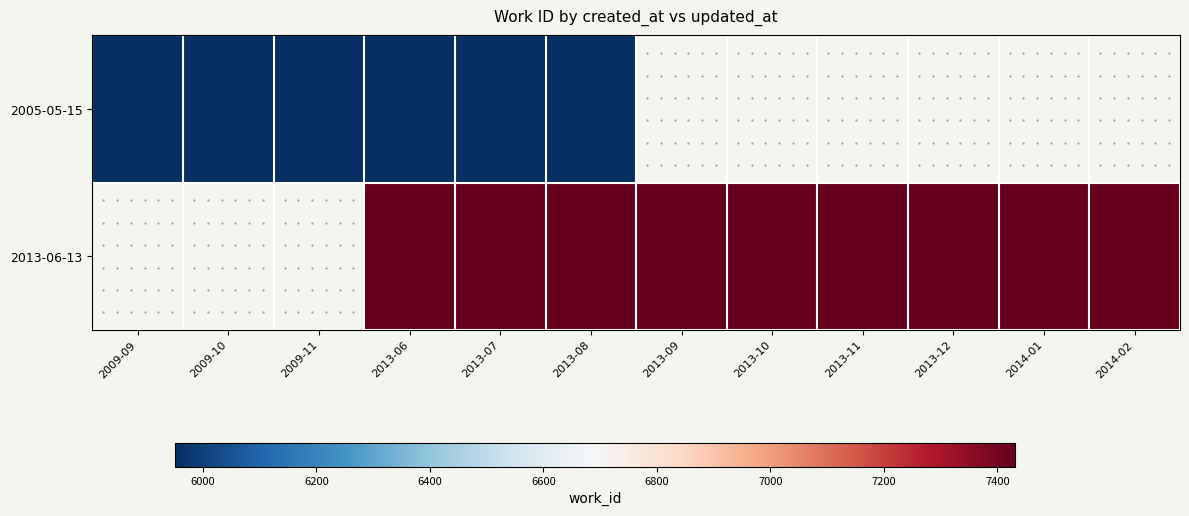

Is it true that 2013-06-13 equals 7431.0 at 2013-08?

True